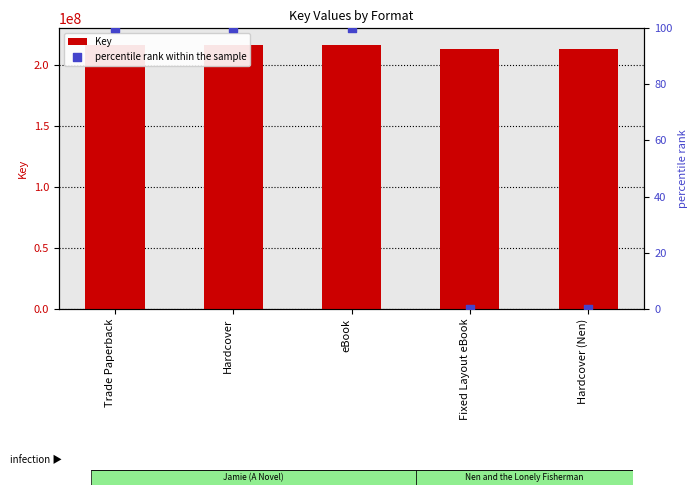

Which series has the largest total across all categories?

Key